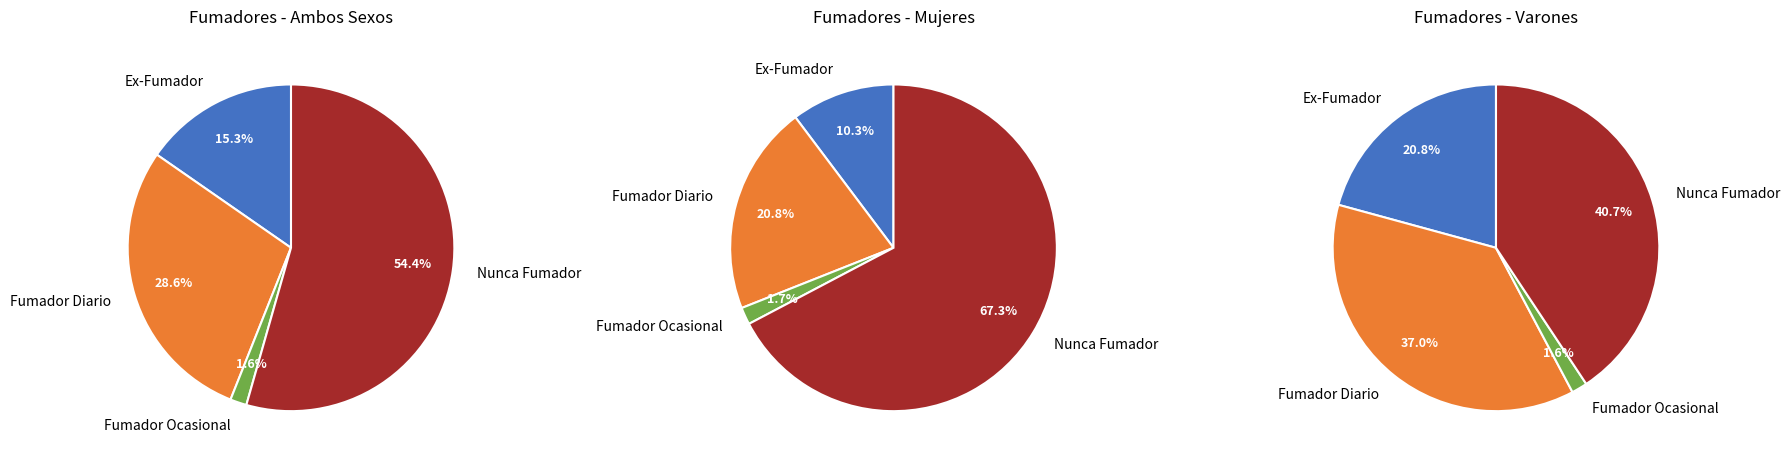

Which series has the largest range (max minus min)?

Nunca Fumador